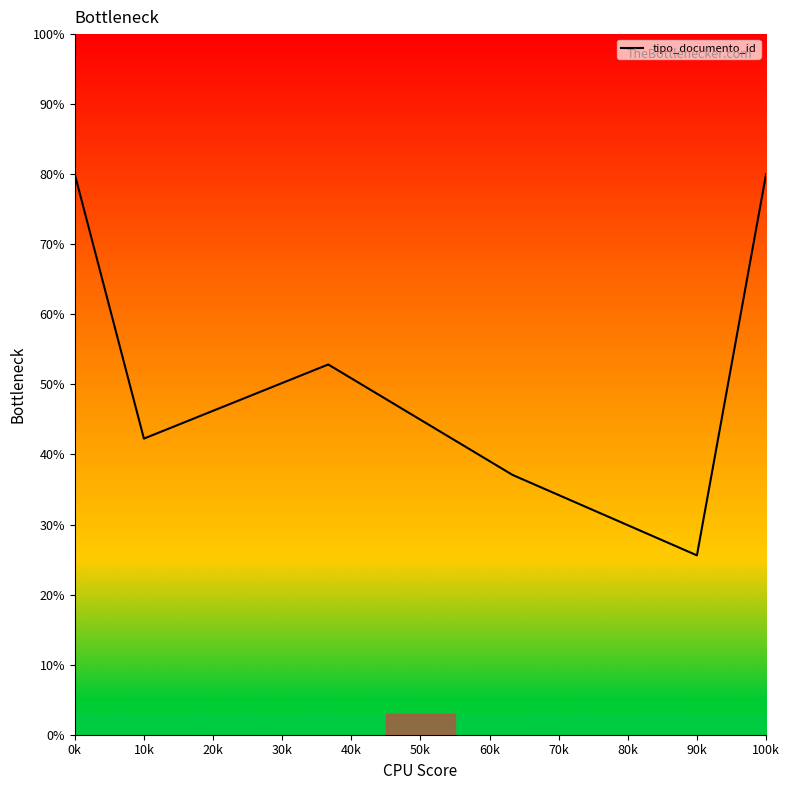

What is the minimum value shown in the chart?

25.6